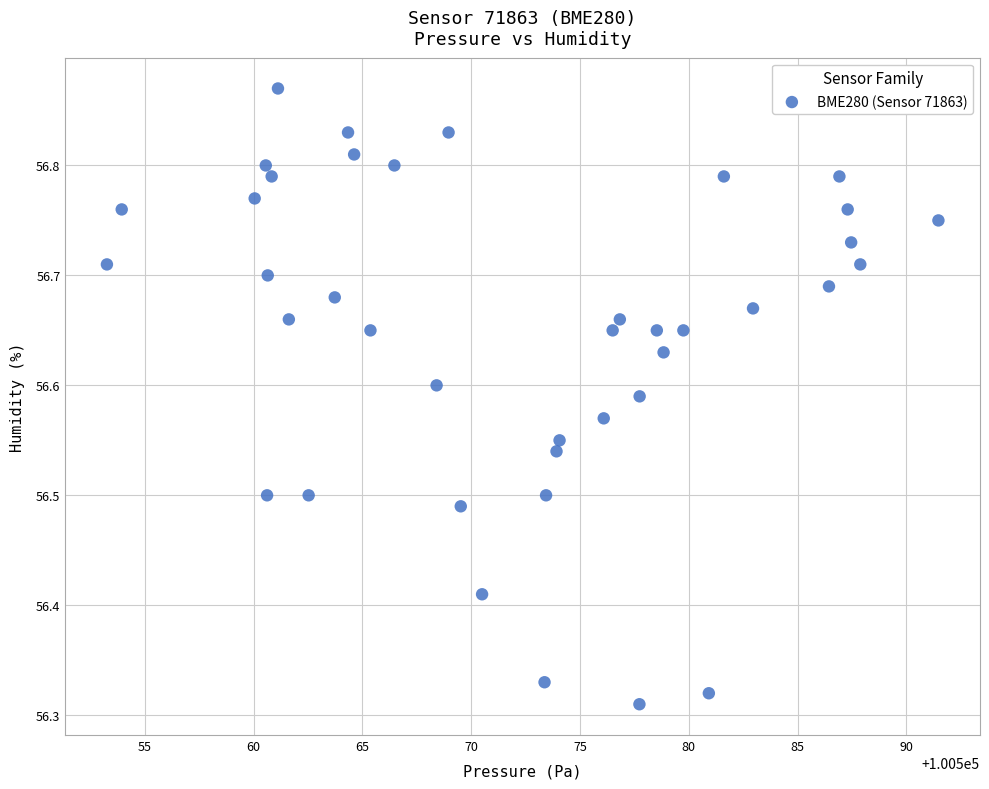

What is the range of Y values (max minus min)?

0.6